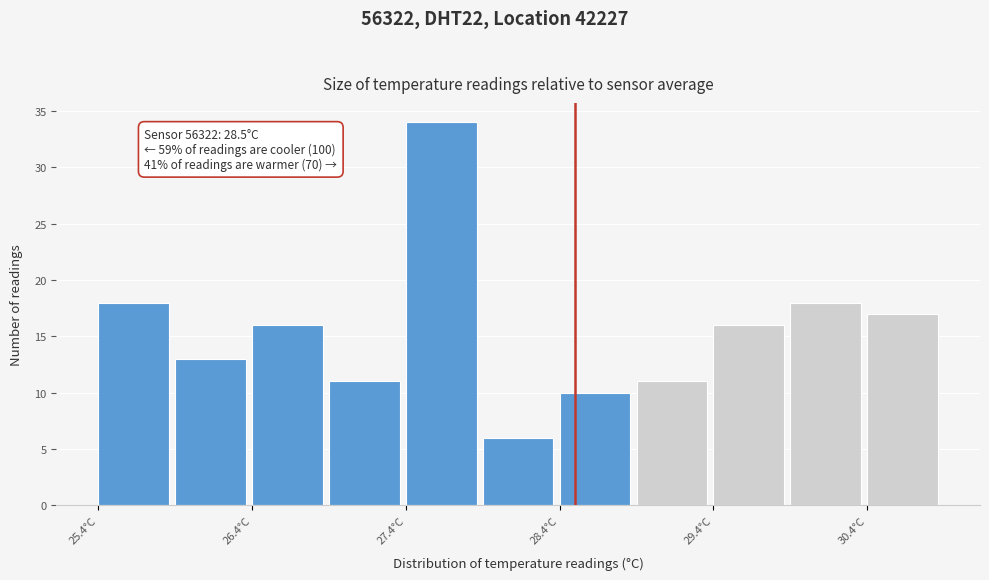

Over which range of the x-axis is the bar tallest?

27.4 to 27.9